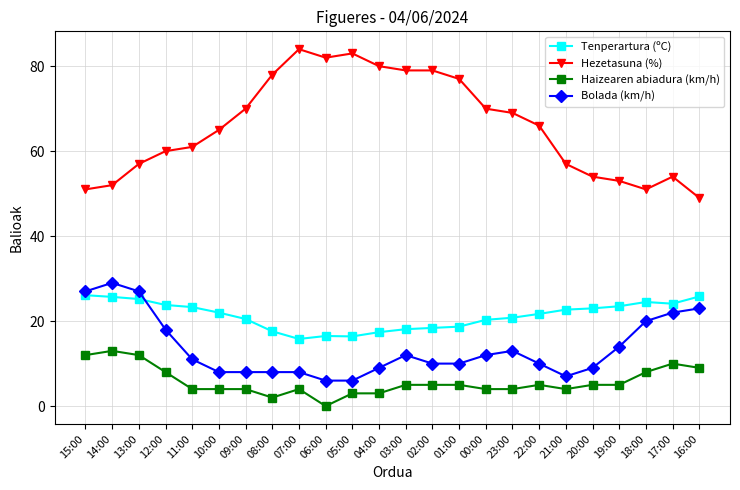

How many distinct data groups are displayed?

4